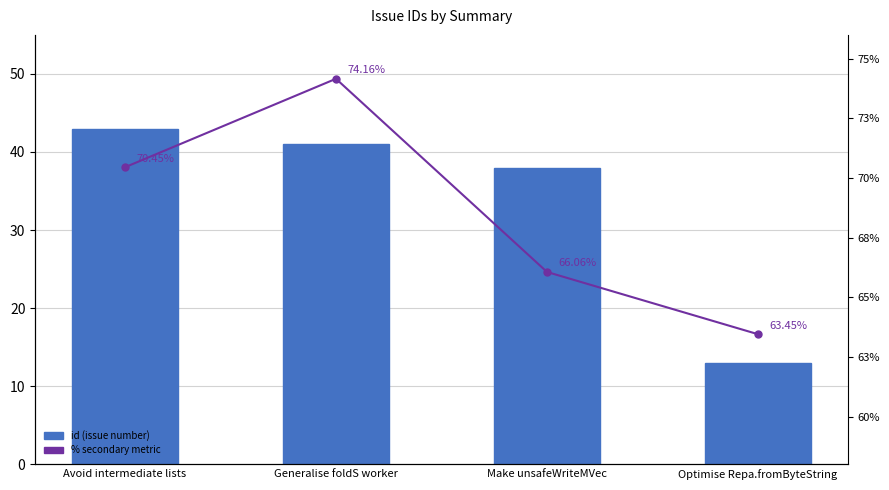

What is the smallest value displayed?

0.6